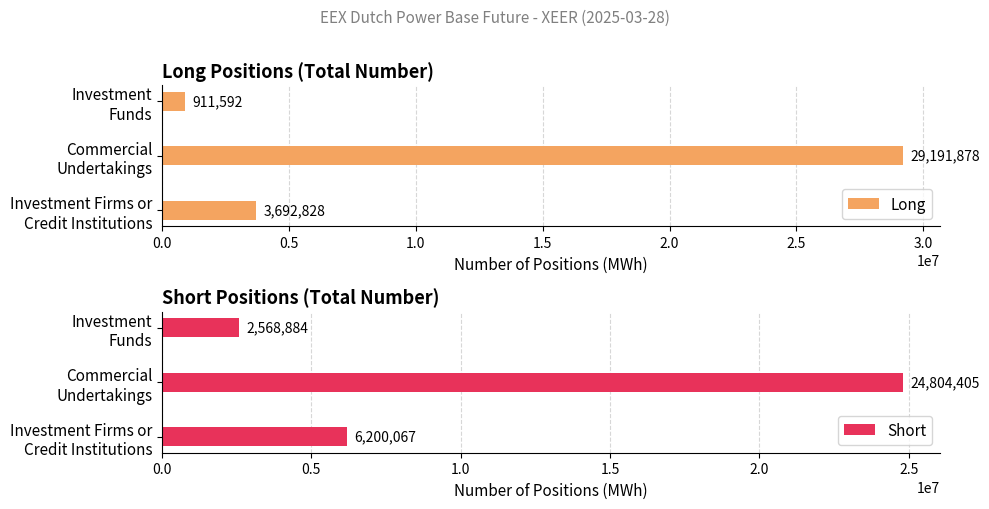

What is the difference between the maximum and minimum values in the Long series?

28280286